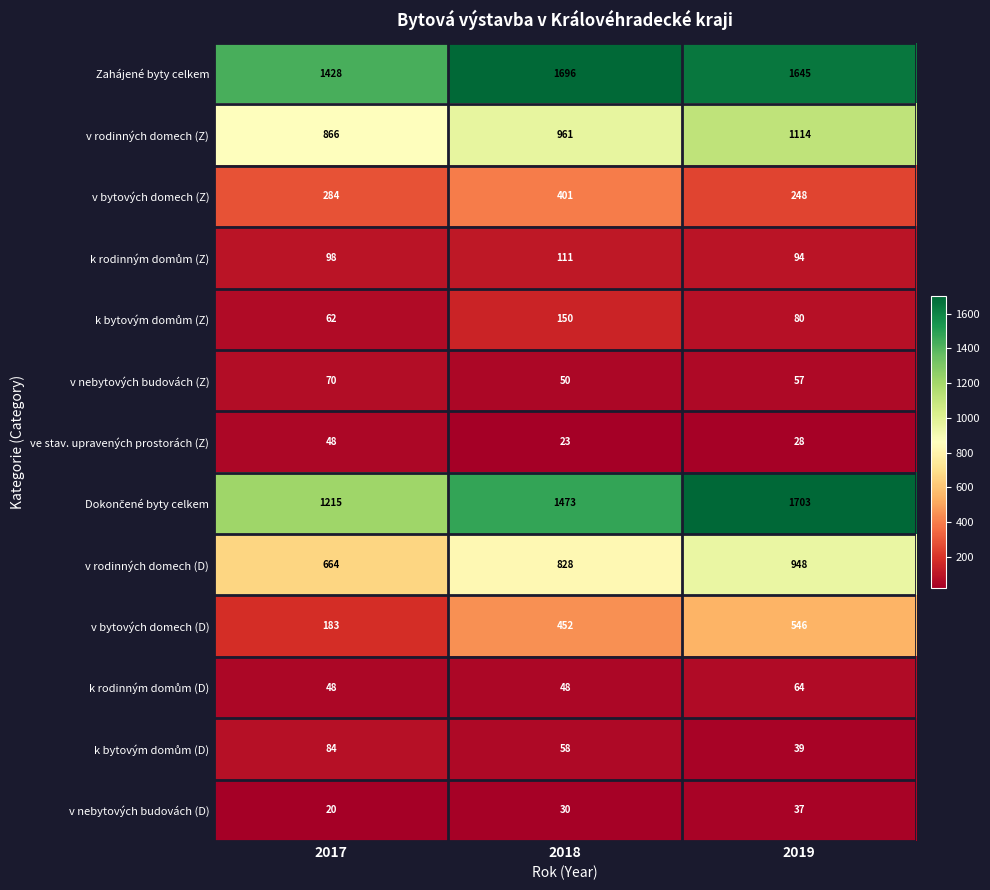

How many distinct data groups are displayed?

13